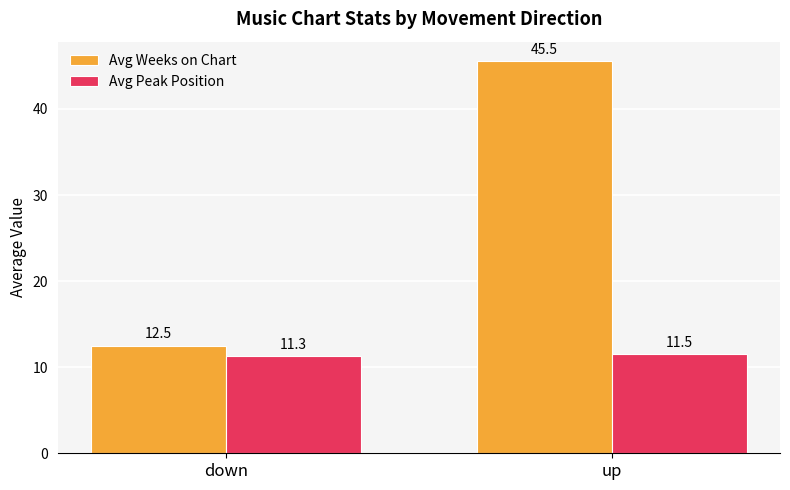

What is the difference between the maximum and minimum values in the Avg Peak Position series?

0.3